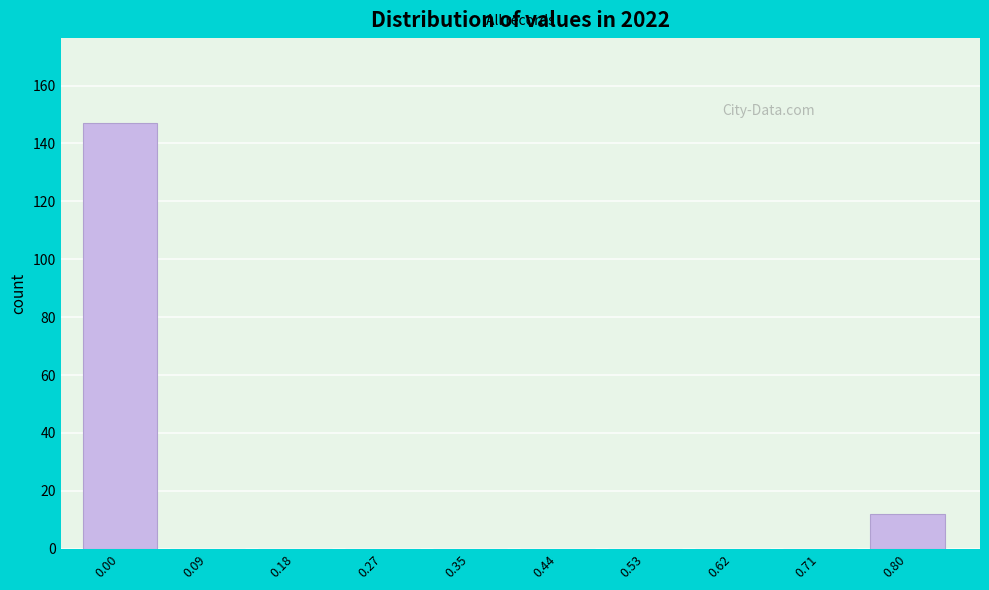

Reading left to right, extract all data points from this chart.

0.00=147	0.09=0	0.18=0	0.27=0	0.35=0	0.44=0	0.53=0	0.62=0	0.71=0	0.80=12